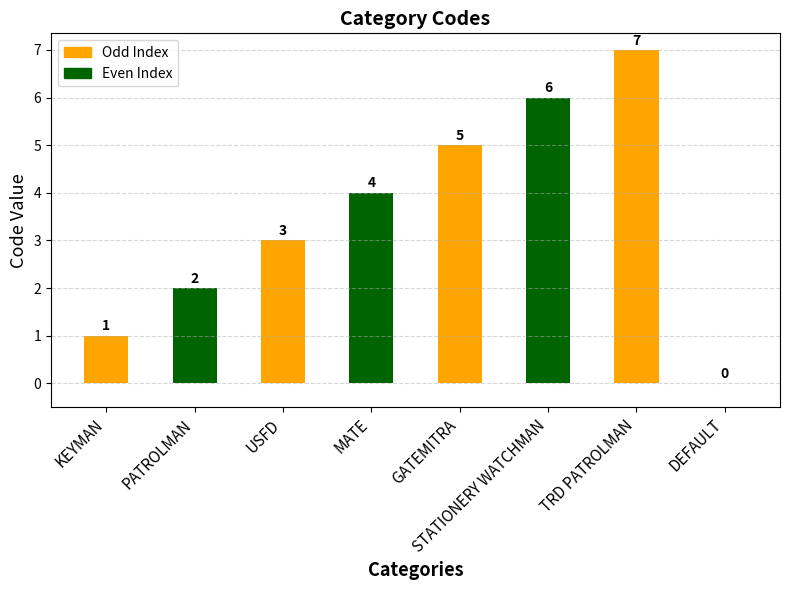

Reading right to left, transcribe all the data shown in this chart.

0	7	6	5	4	3	2	1